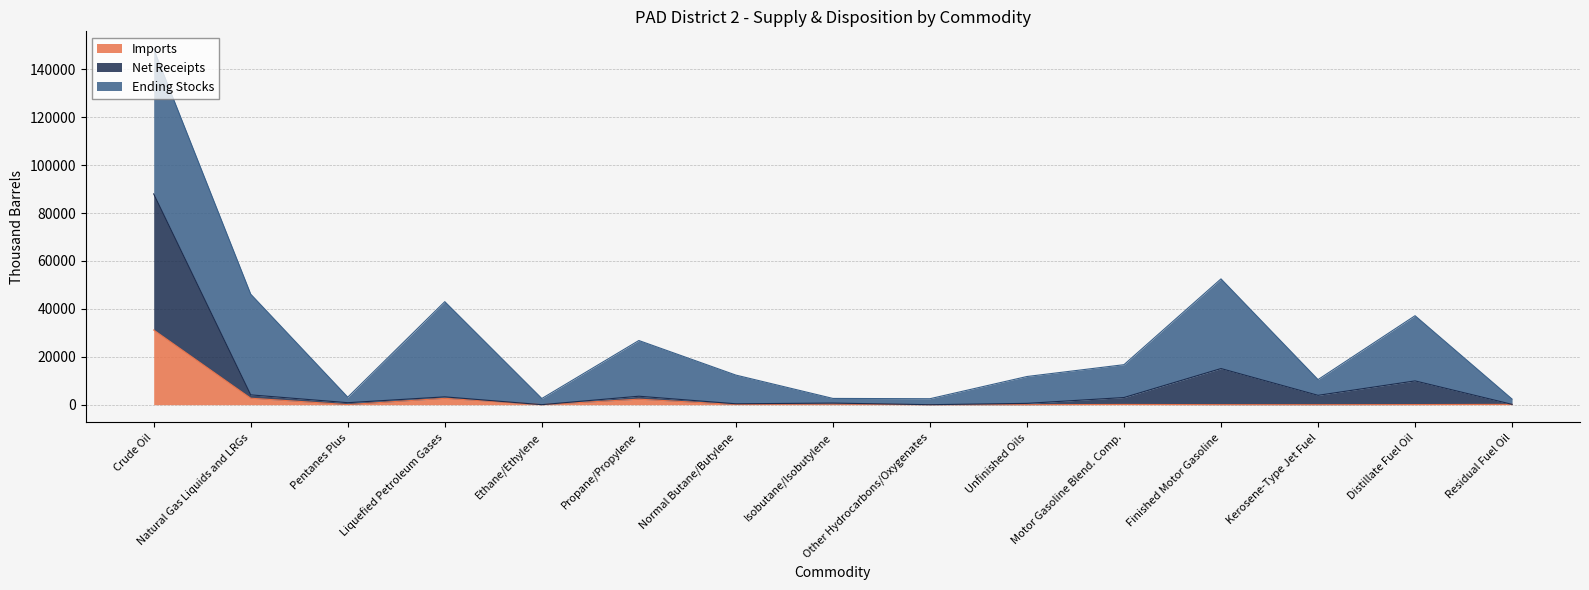

Does the chart display data point markers on the line(s)?

No